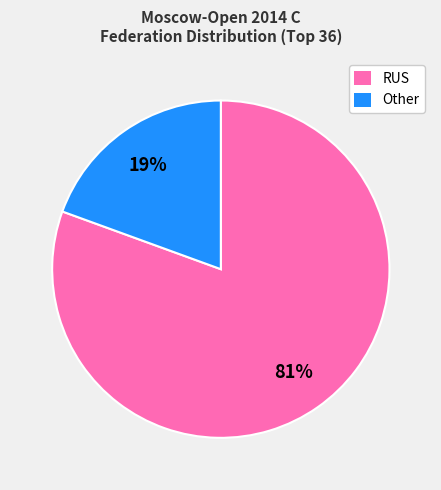

To the nearest percent, what portion does Other represent?

19%